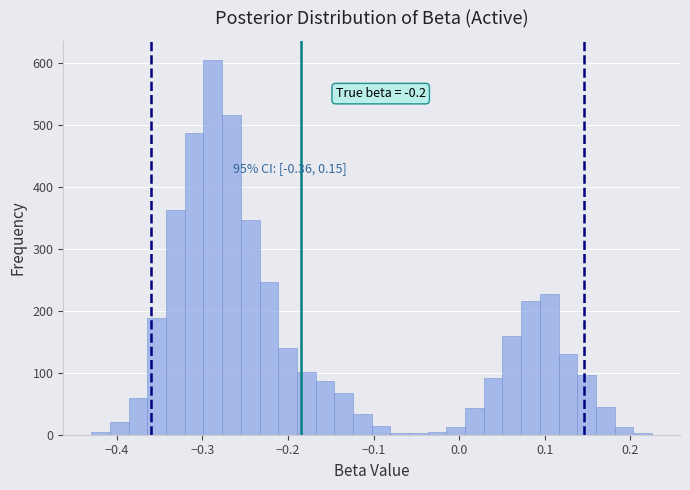

Read against the x-axis, roughly where is the centre of the tallest bar?

-0.29